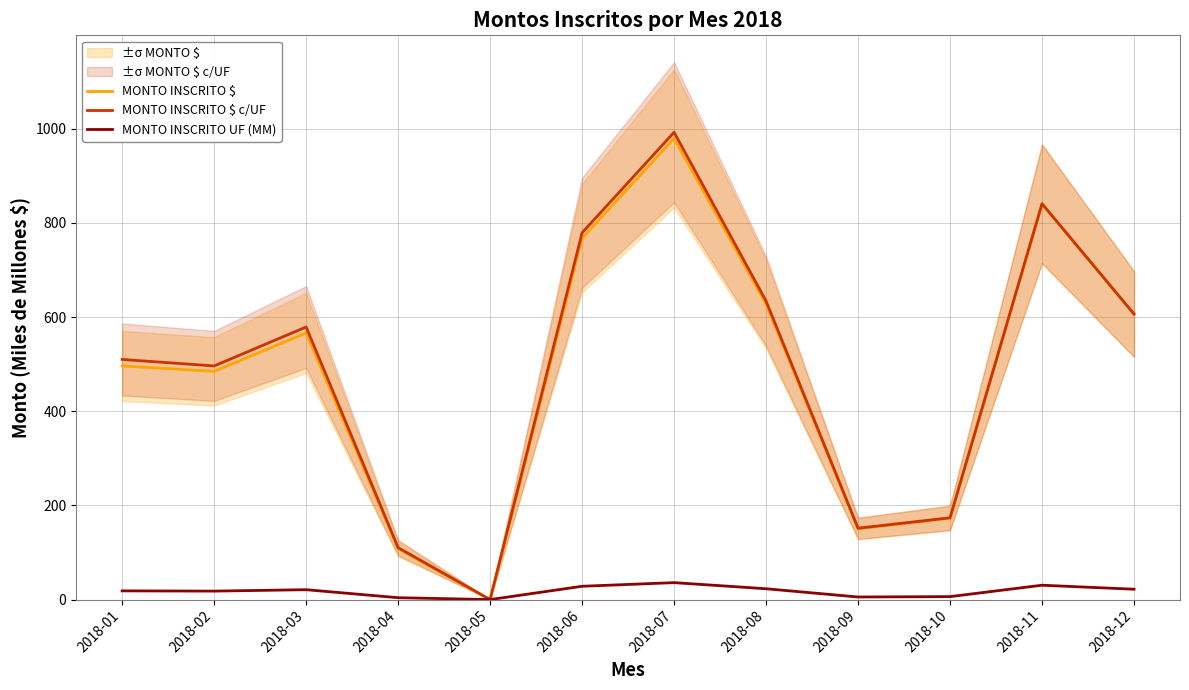

What is the approximate value of MONTO INSCRITO $ at 2018-07?

979.3